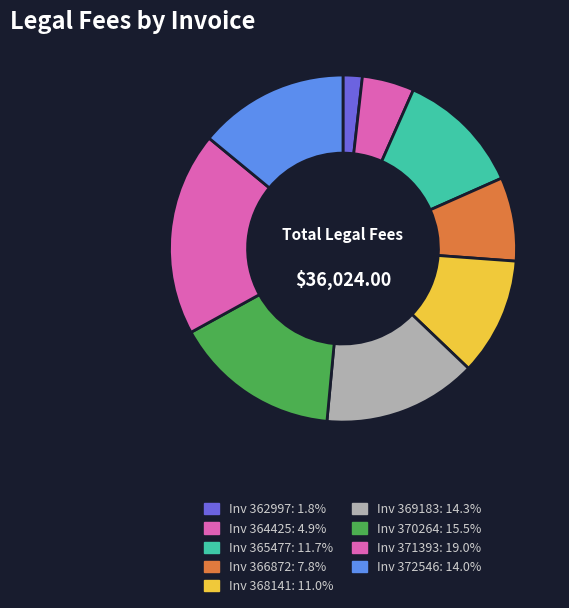

How many segments does this pie chart have?

9